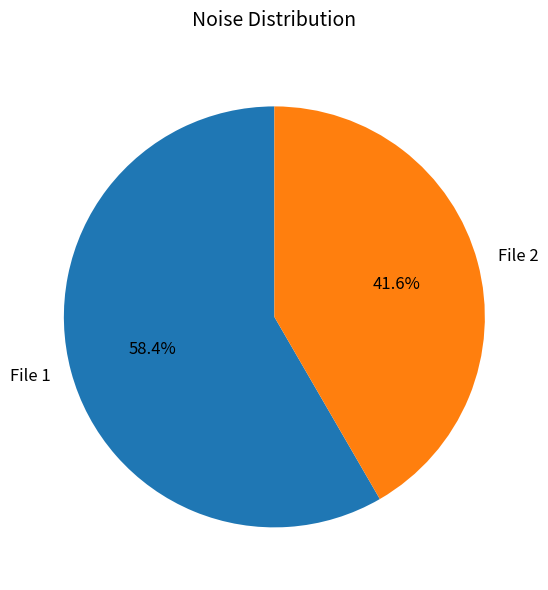

Does any single category account for the majority?

Yes